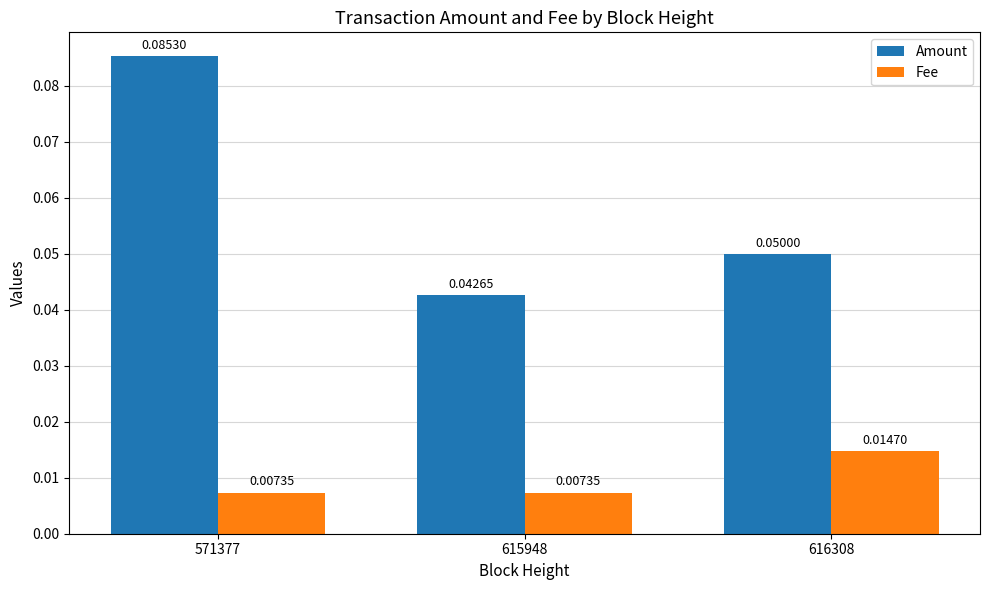

At how many categories does at least one series exceed 0?

3